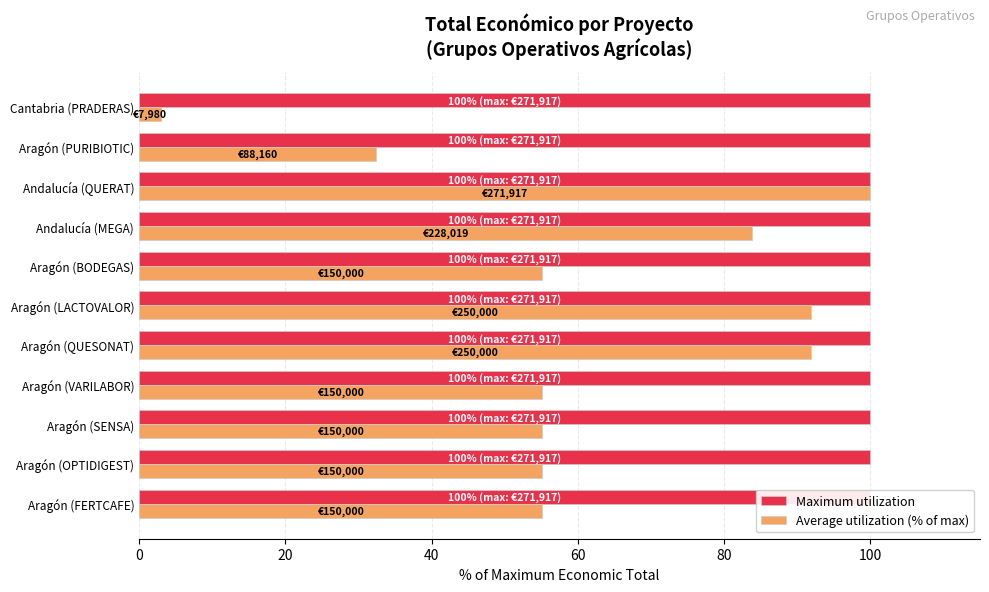

What is the difference between the highest and lowest values at 80?

91.6